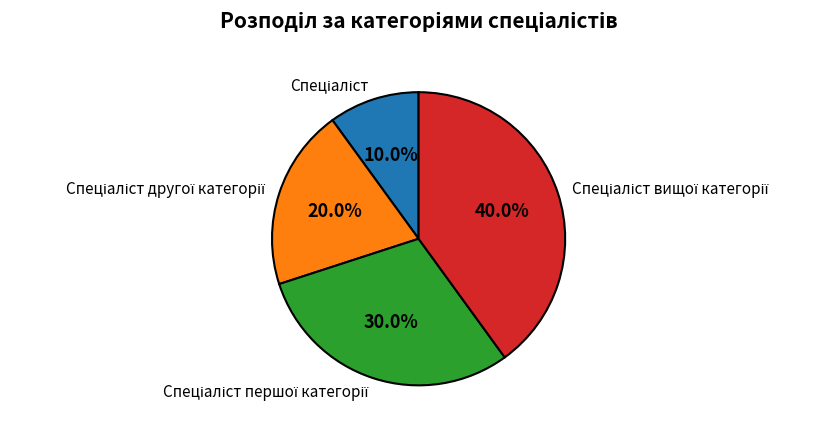

Does any single category account for the majority?

No